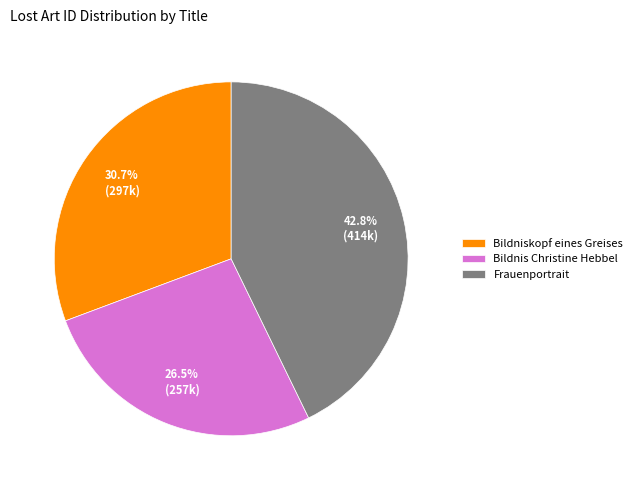

To the nearest percent, what percentage of the pie is Bildniskopf eines Greises?

31%